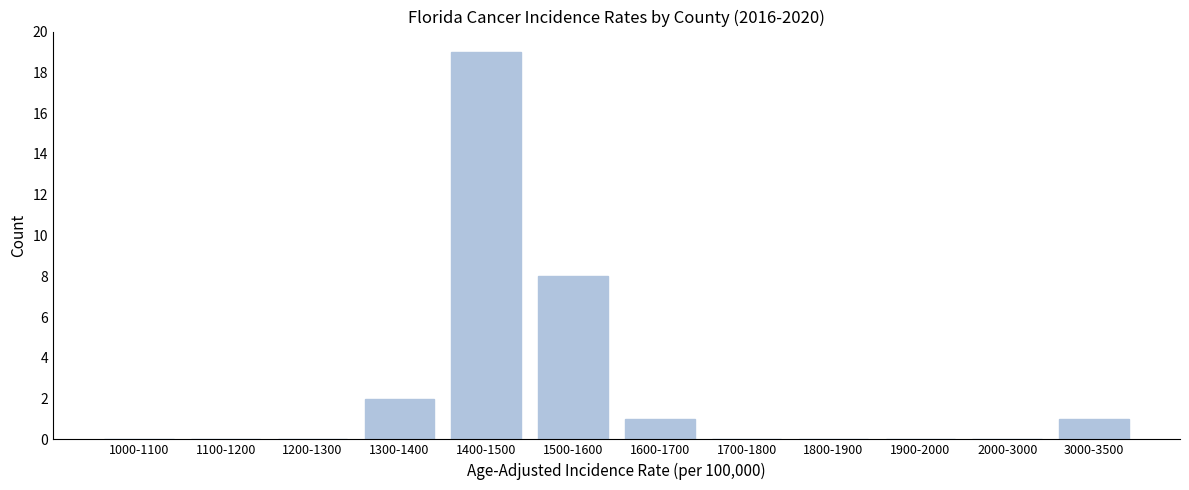

Reading left to right, transcribe all the data shown in this chart.

1000-1100=0	1100-1200=0	1200-1300=0	1300-1400=2	1400-1500=19	1500-1600=8	1600-1700=1	1700-1800=0	1800-1900=0	1900-2000=0	2000-3000=0	3000-3500=1